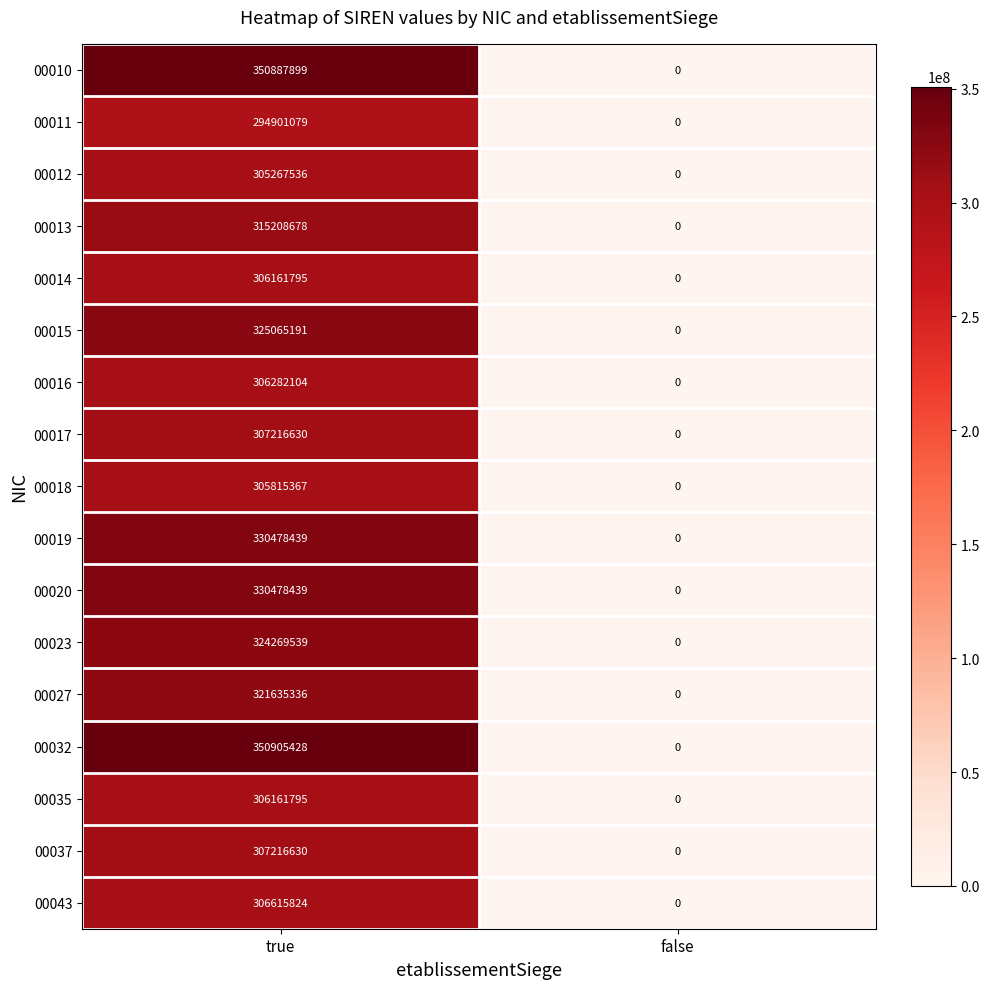

The 00043 series shows 0 at false. True or false?

True